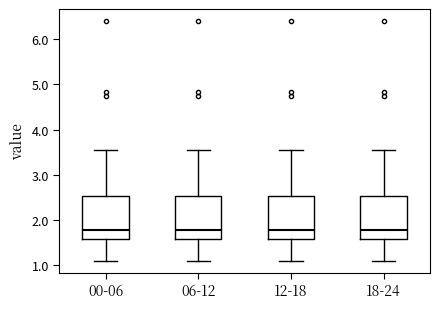

Reading left to right, transcribe this box plot: for each box, give where its median line is, the range the box spans, and where its two whiskers end, as read against the y-axis. The values are not printed on the chart, so give them approximately, as read against the axis.

00-06: median 1.8, box 1.6 to 2.5, whiskers 1.1 to 3.6
06-12: median 1.8, box 1.6 to 2.5, whiskers 1.1 to 3.6
12-18: median 1.8, box 1.6 to 2.5, whiskers 1.1 to 3.6
18-24: median 1.8, box 1.6 to 2.5, whiskers 1.1 to 3.6